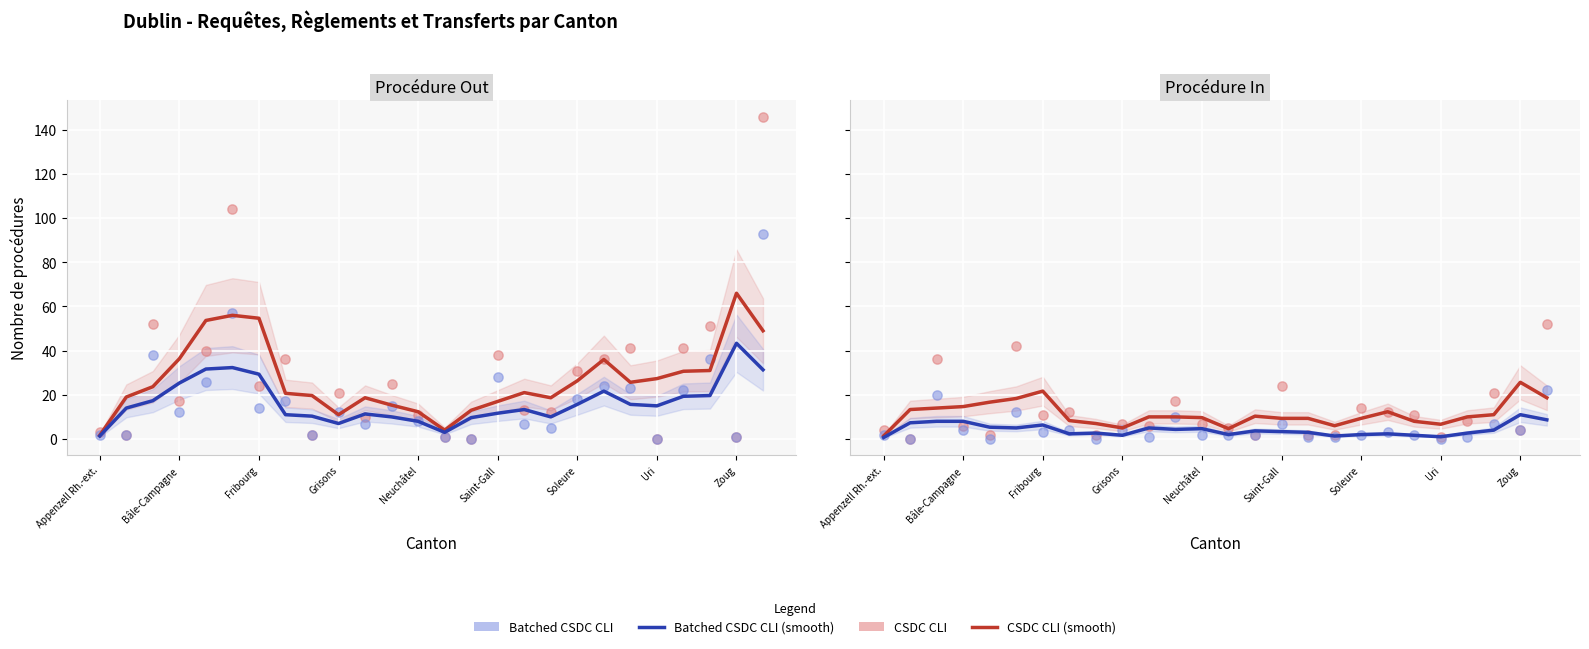

Which series reaches the maximum Y coordinate?

CSDC CLI